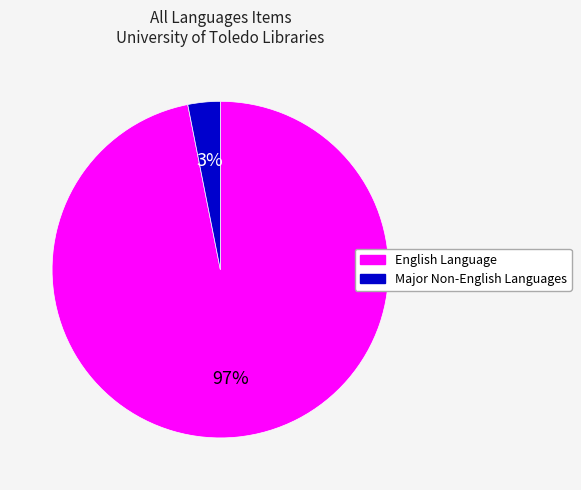

To the nearest percent, what is the difference between the largest and smallest slice percentages?

94%